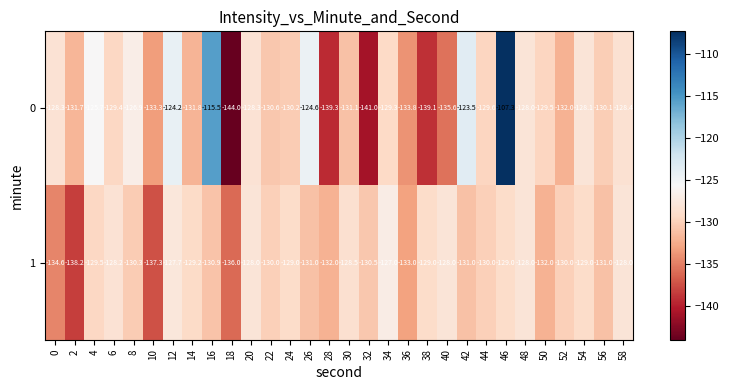

Between 24 and 54, which series saw the biggest shift?

0